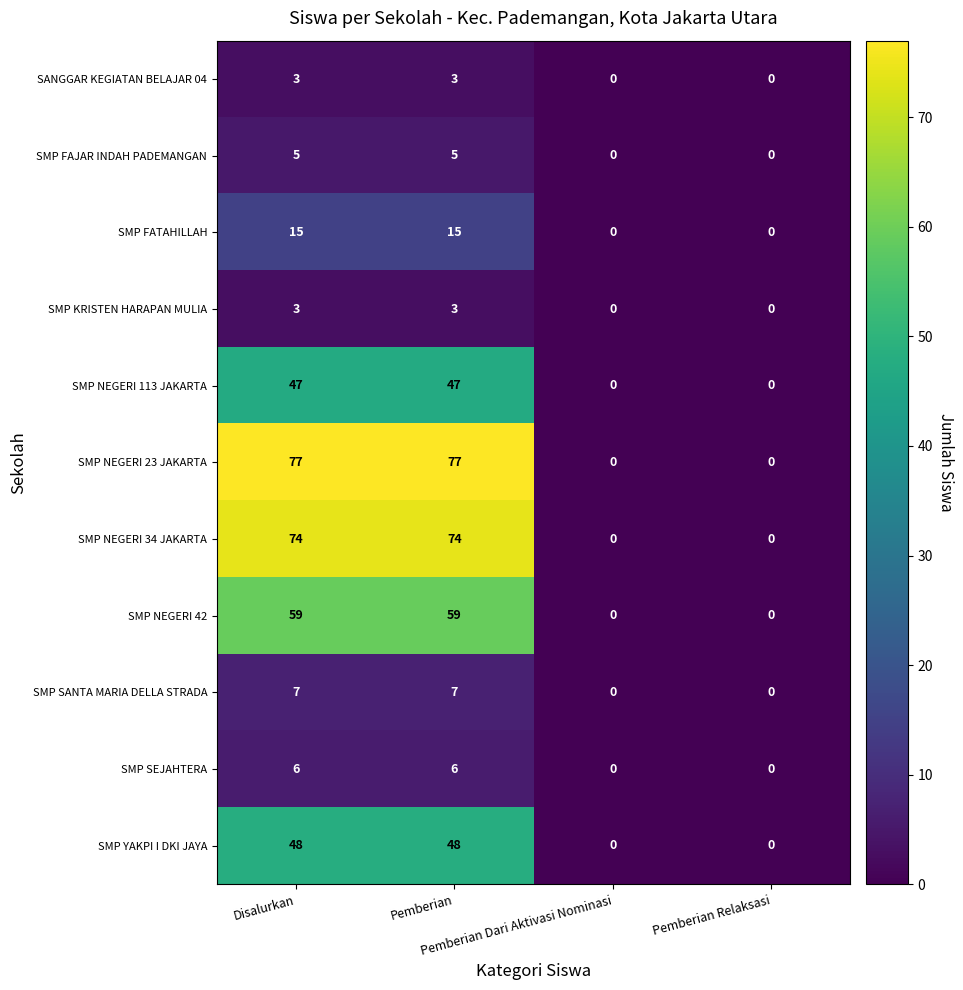

Which series has the largest total across all categories?

SMP NEGERI 23 JAKARTA